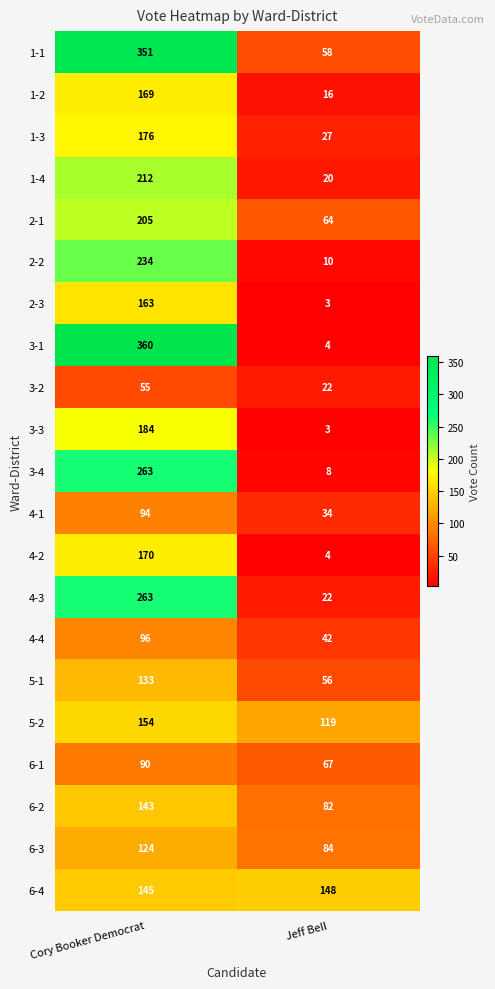

How many data points does each series have?

2